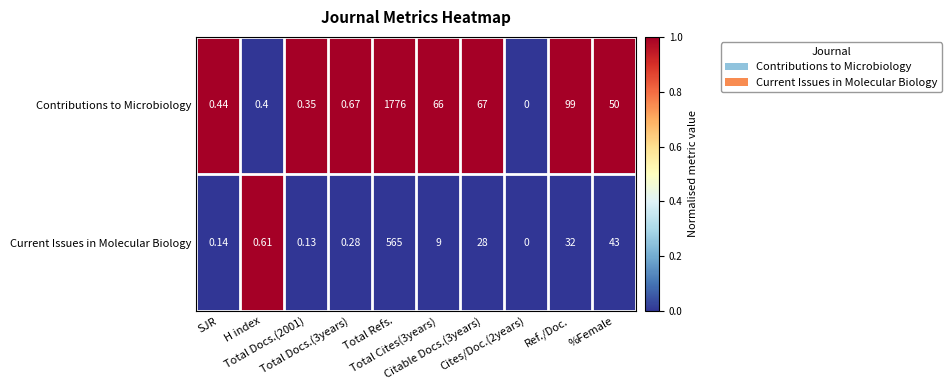

Which series has the widest spread of values?

Contributions to Microbiology